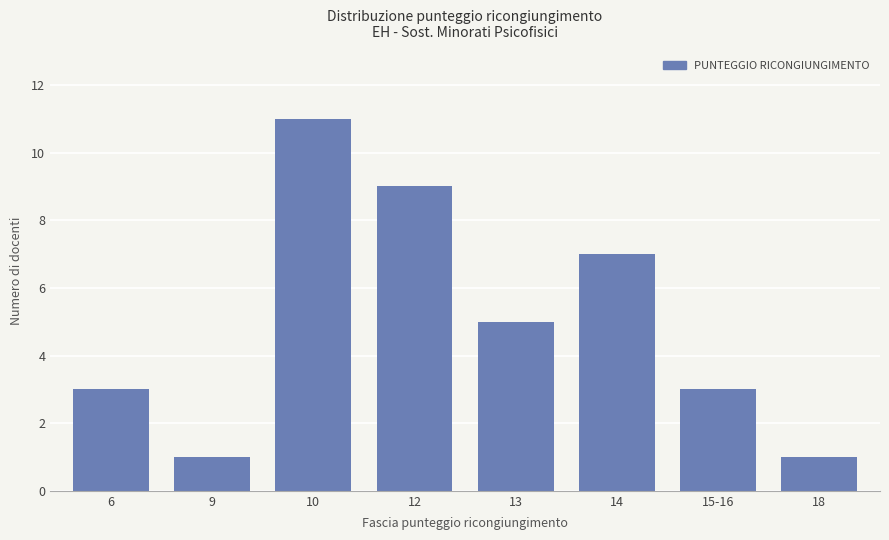

What position from the left is 14?

6